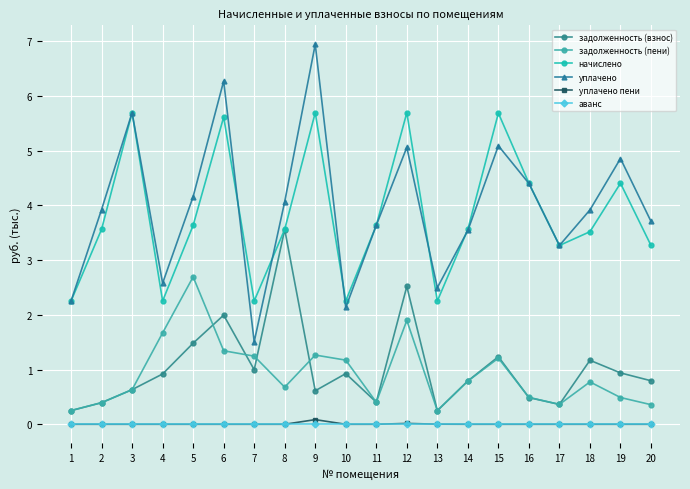

What is the difference between the maximum and second lowest values in the начислено series?

3.4